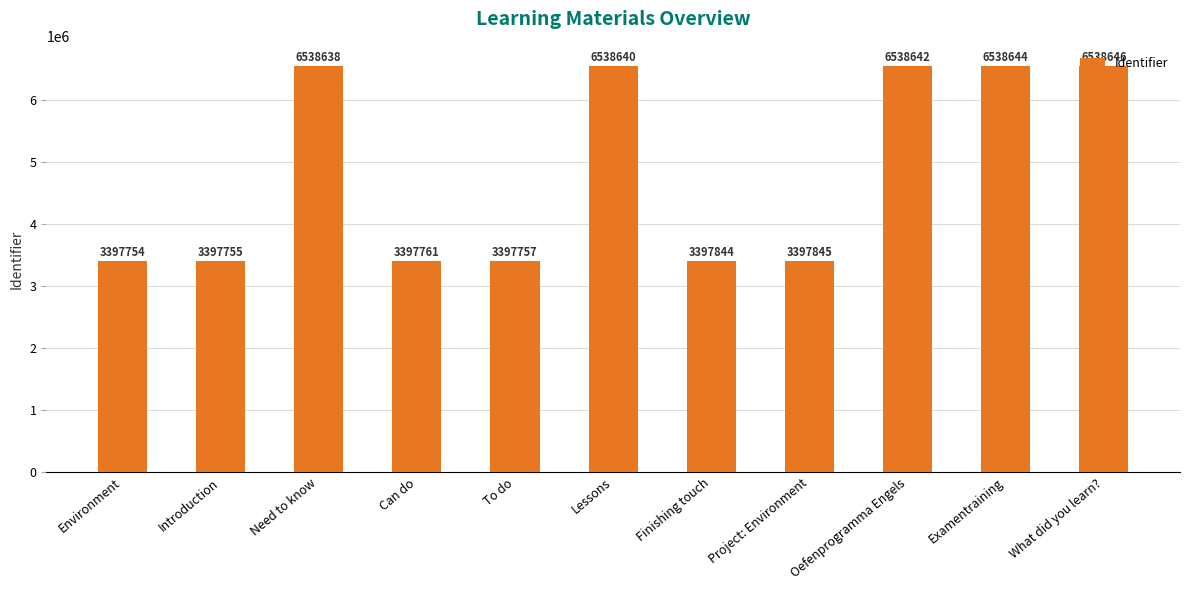

Count the number of data series in this chart.

1